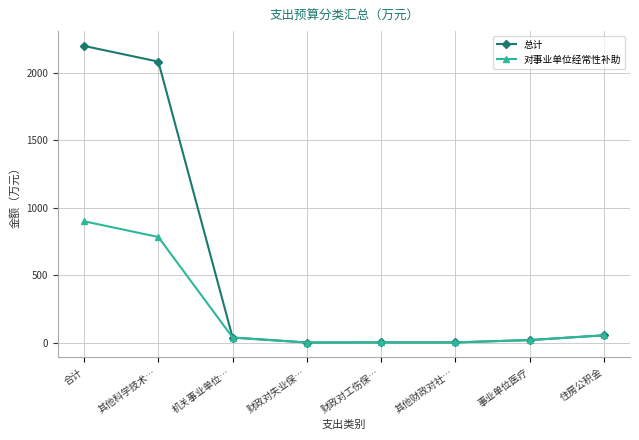

At which label does 总计 reach its peak?

合计